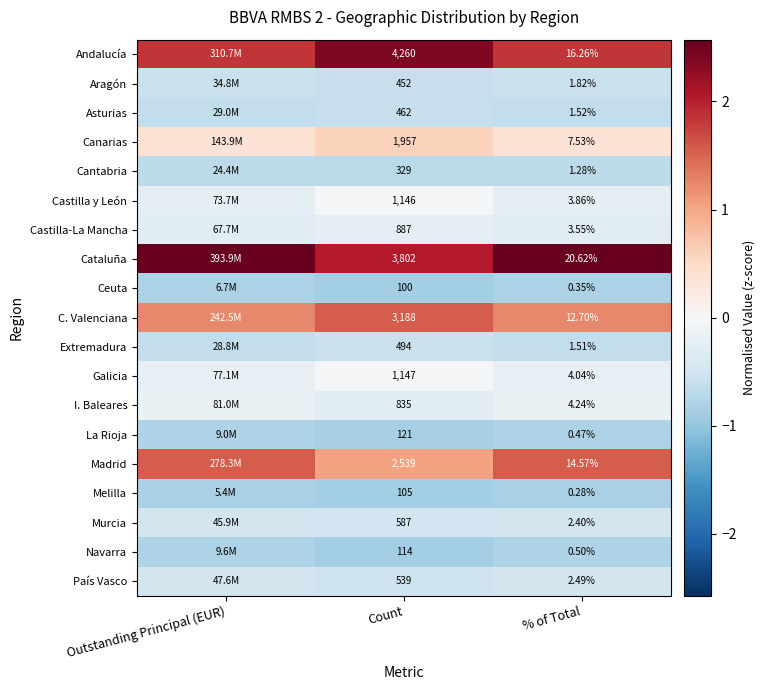

At Count, list the series in order from largest to smallest.

Andalucía, Cataluña, C. Valenciana, Madrid, Canarias, Galicia, Castilla y León, Castilla-La Mancha, I. Baleares, Murcia, País Vasco, Extremadura, Asturias, Aragón, Cantabria, La Rioja, Navarra, Melilla, Ceuta